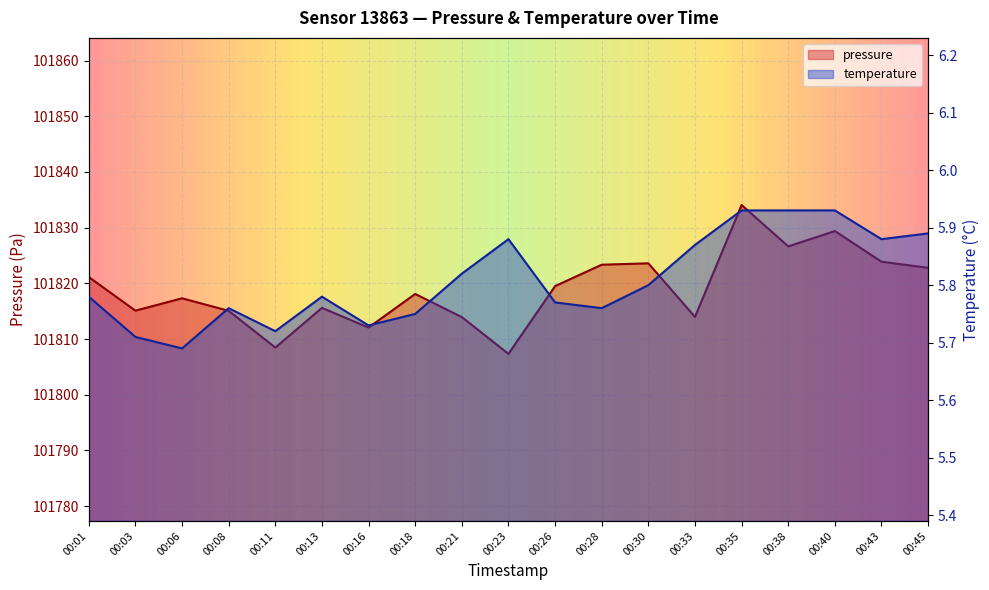

Reading left to right, extract all data points from this chart.

pressure: 00:01=101821.1	00:03=101815.1	00:06=101817.3	00:08=101815.1	00:11=101808.5	00:13=101815.6	00:16=101812.1	00:18=101818.1	00:21=101813.9	00:23=101807.3	00:26=101819.5	00:28=101823.3	00:30=101823.6	00:33=101814.0	00:35=101834.1	00:38=101826.6	00:40=101829.4	00:43=101823.9	00:45=101822.8
temperature: 00:01=5.8	00:03=5.7	00:06=5.7	00:08=5.8	00:11=5.7	00:13=5.8	00:16=5.7	00:18=5.8	00:21=5.8	00:23=5.9	00:26=5.8	00:28=5.8	00:30=5.8	00:33=5.9	00:35=5.9	00:38=5.9	00:40=5.9	00:43=5.9	00:45=5.9